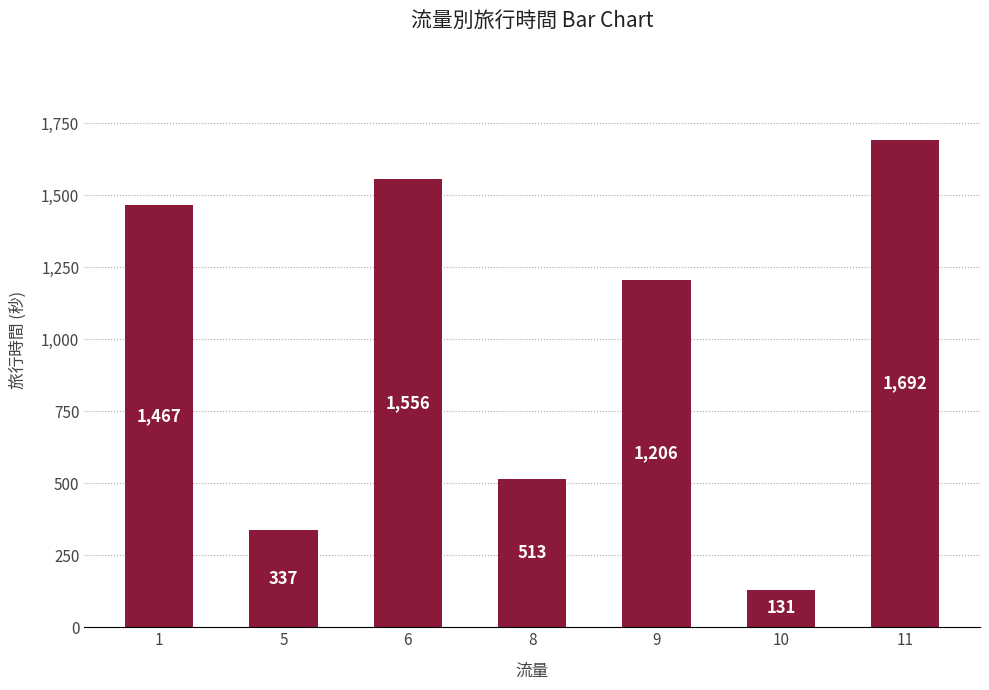

What is the value of the 3rd bar from the left?

1556